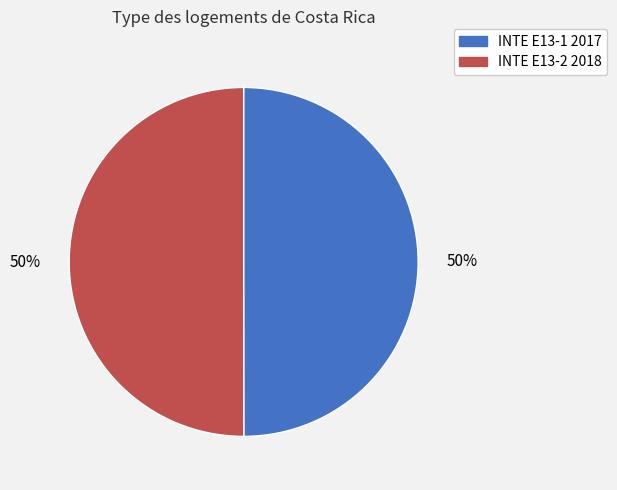

Count the number of slices in the pie.

2